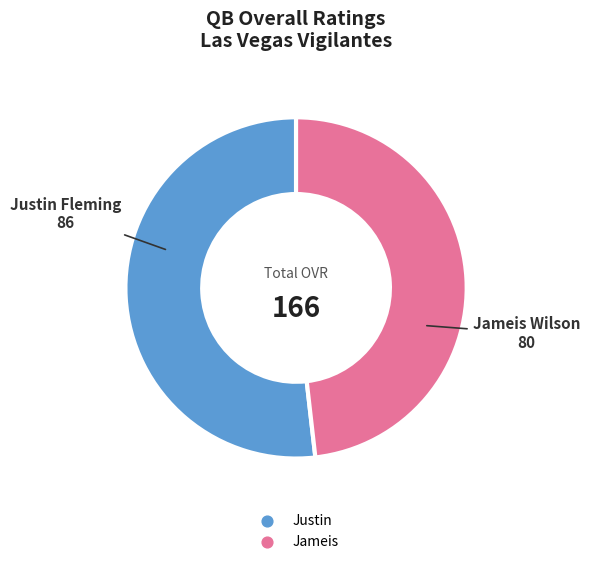

Does any single category account for the majority?

Yes